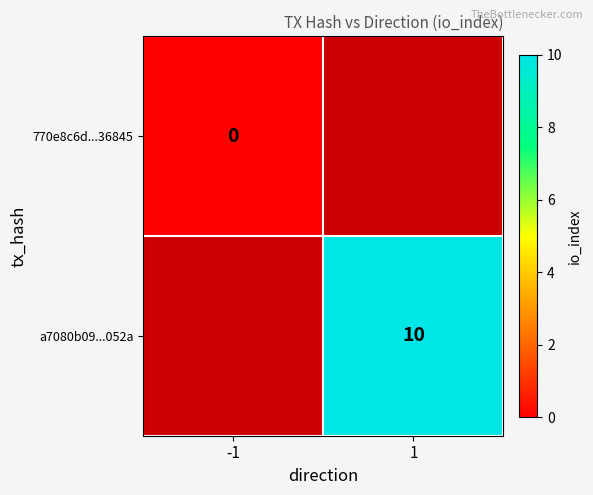

The a7080b09...052a series shows 10 at 1. True or false?

True